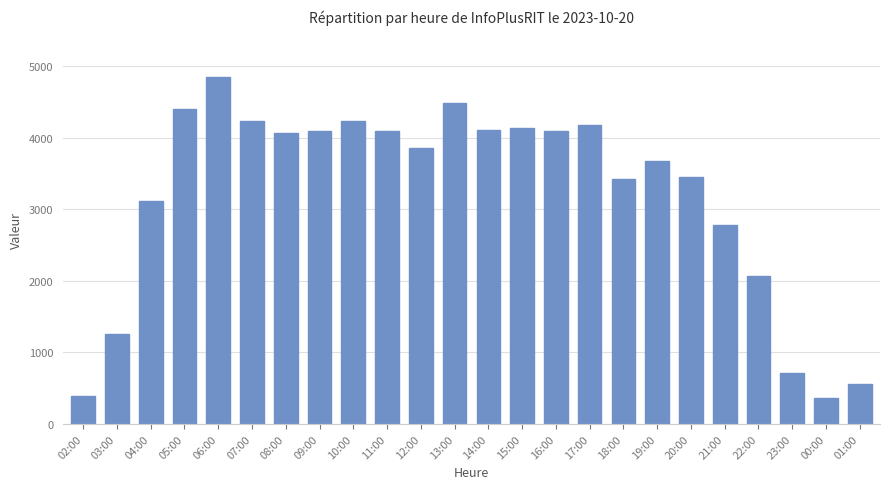

How many data points are less than 4072?

12